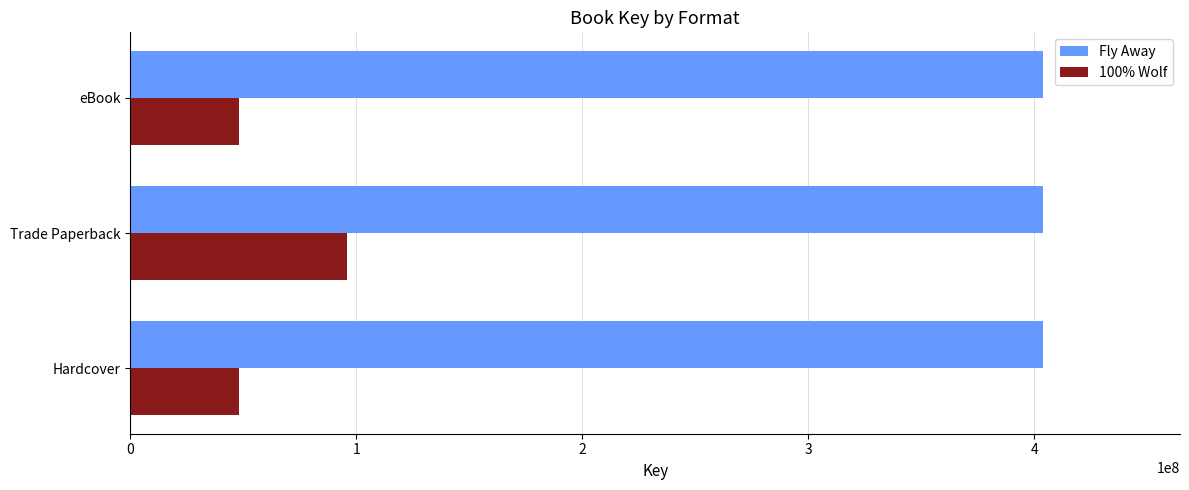

Which series has the largest range (max minus min)?

100% Wolf